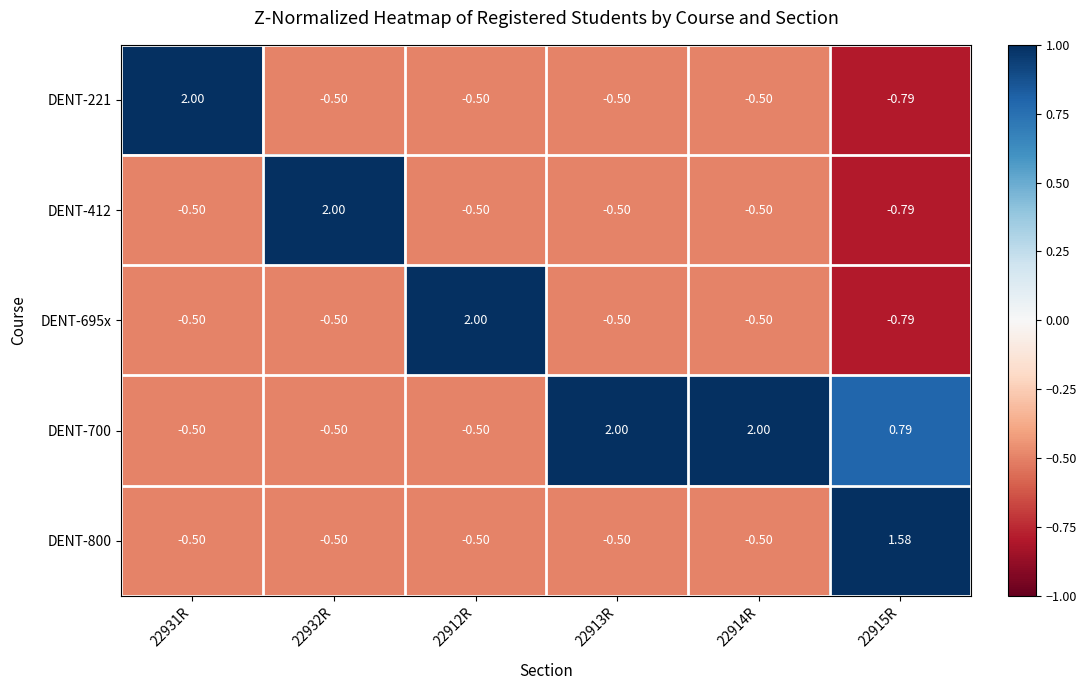

Is the value of DENT-700 at 22913R greater than the value of DENT-800 at 22914R?

Yes